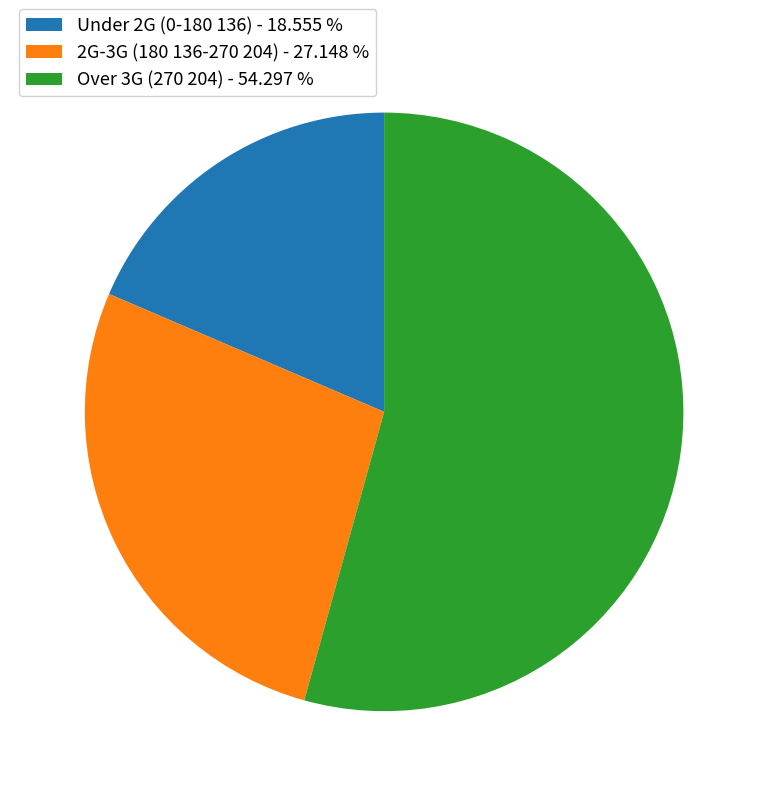

How many slices are in this pie chart?

3